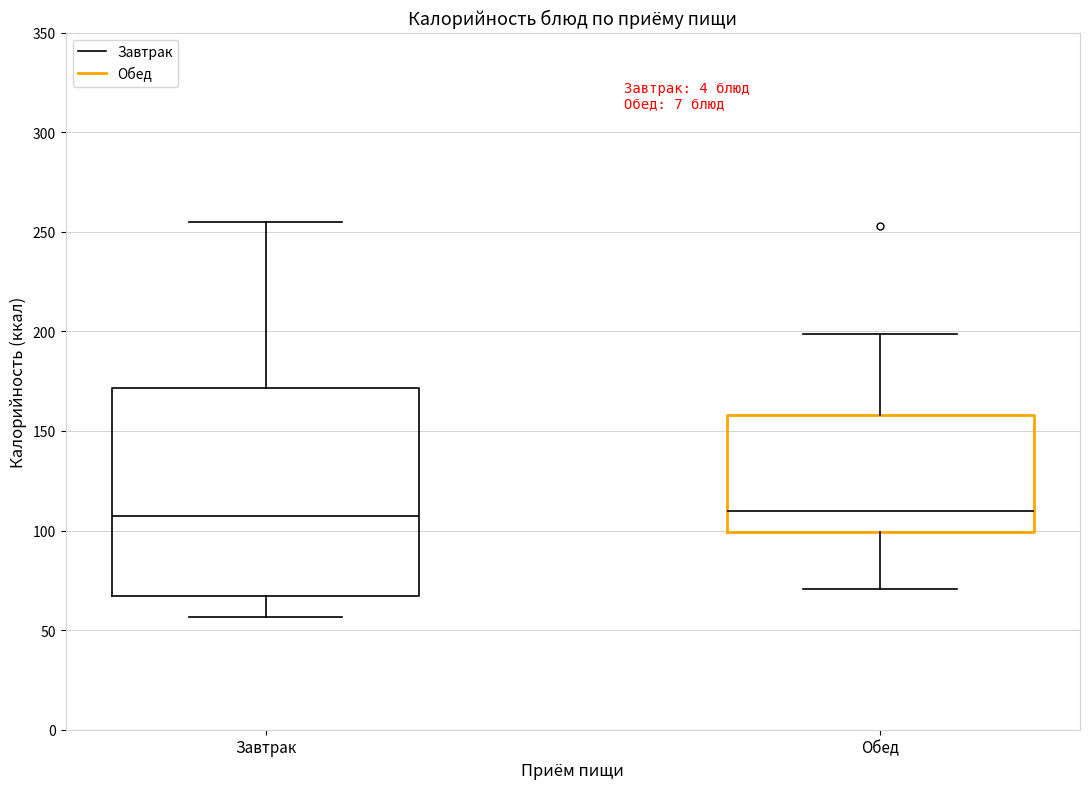

Reading left to right, transcribe this box plot: for each box, give where its median line is, the range the box spans, and where its two whiskers end, as read against the y-axis. The values are not printed on the chart, so give them approximately, as read against the axis.

Завтрак: median 105, box 65 to 170, whiskers 55 to 255
Обед: median 110, box 100 to 160, whiskers 70 to 200